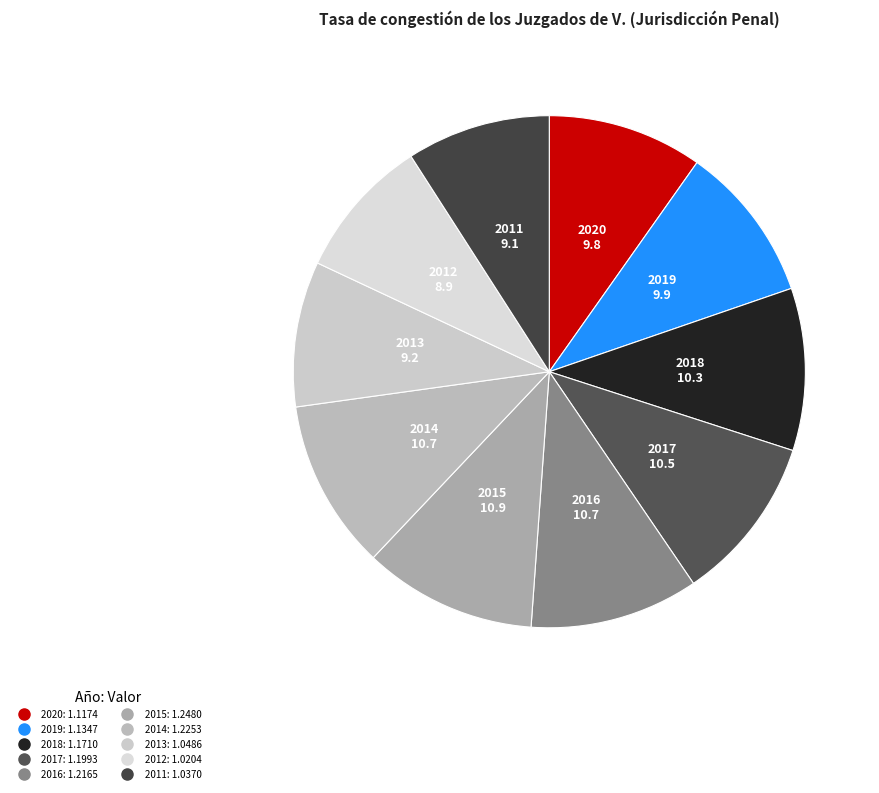

True or false: 2015 accounts for 11% of the total.

True